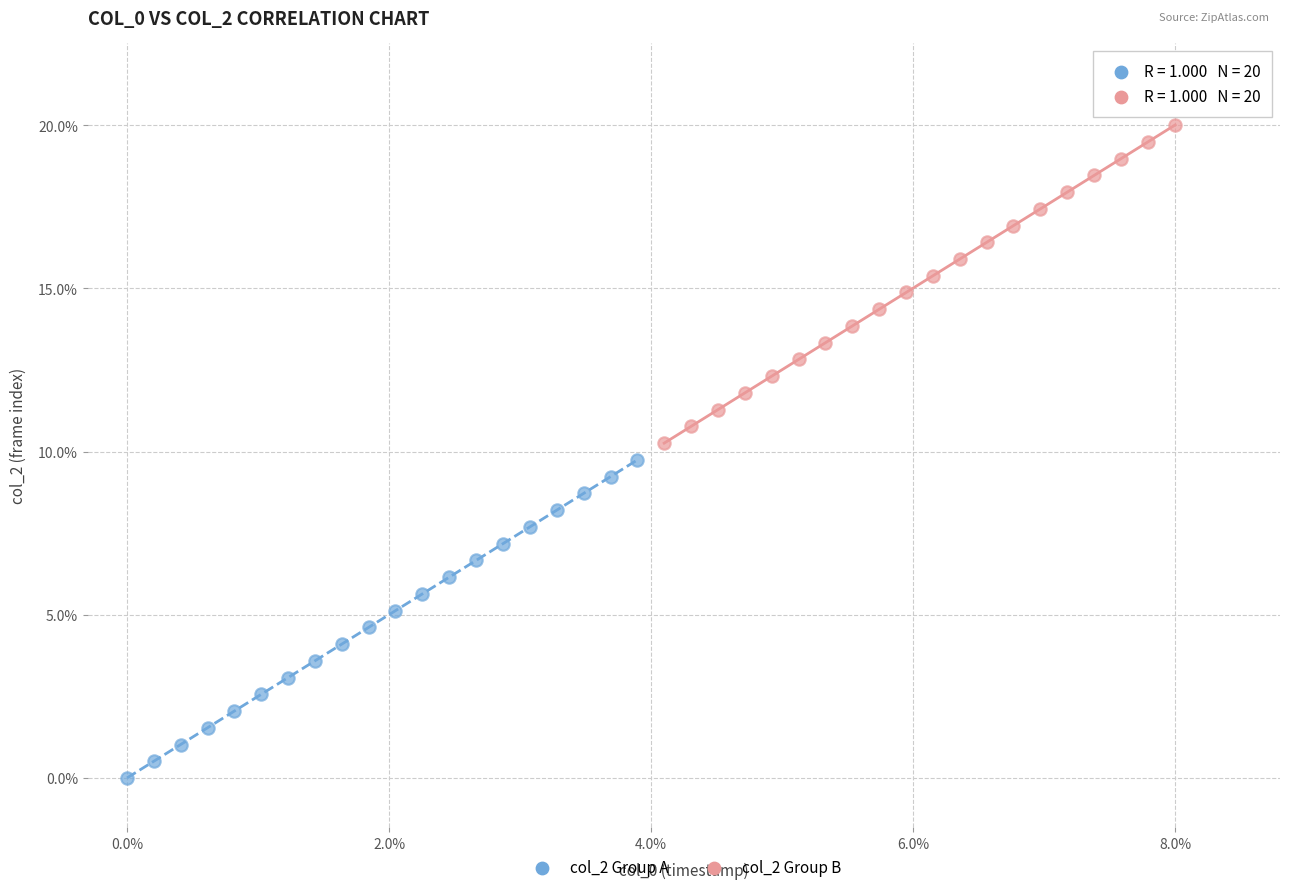

What are all the series names shown in the legend?

col_2 Group A, col_2 Group B